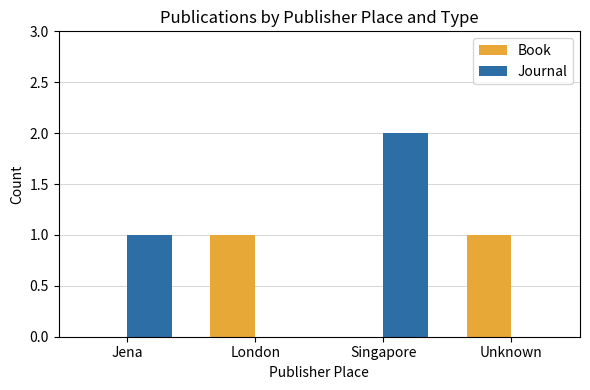

True or false: Book has a value of 1 at London.

True